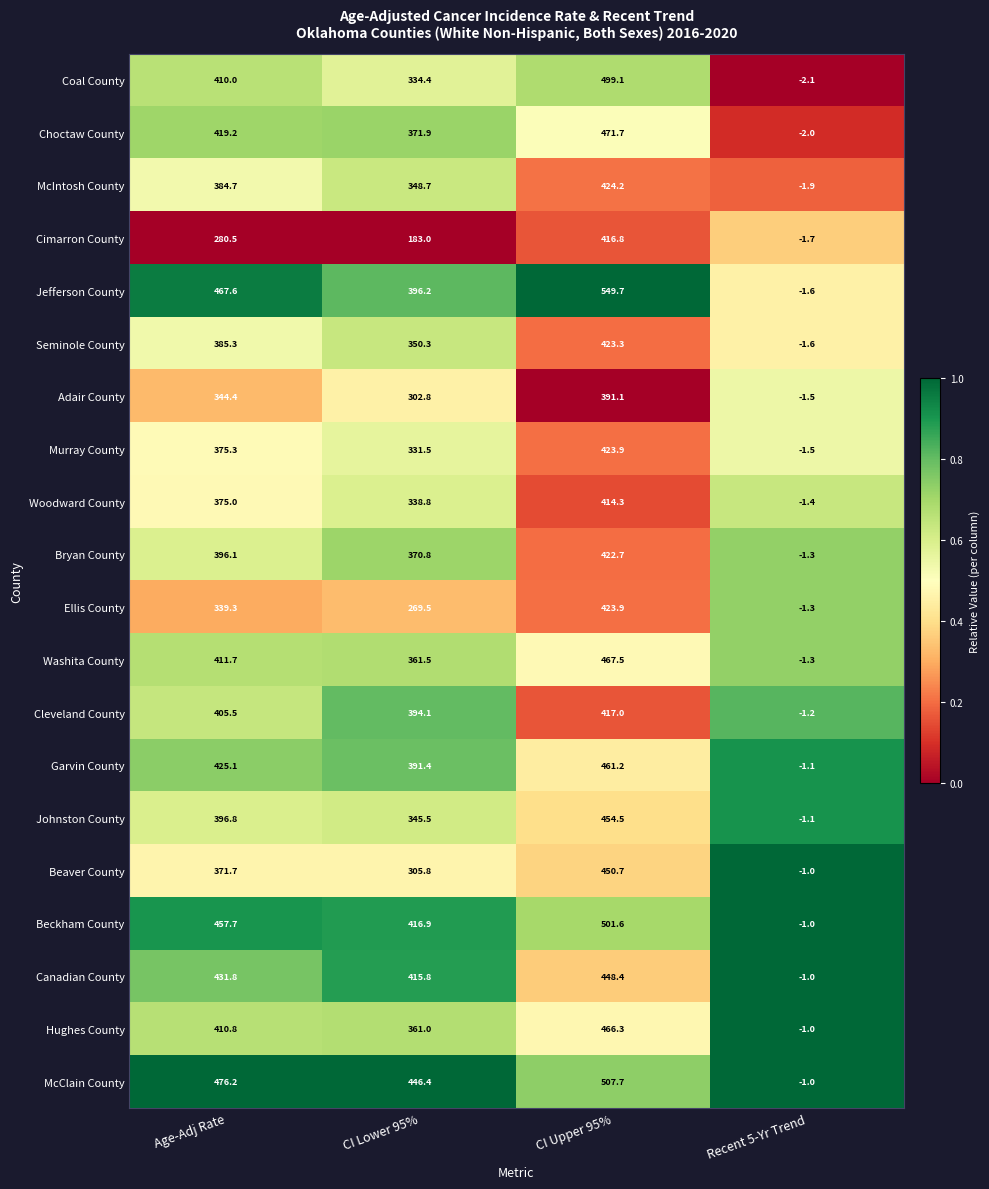

At how many categories does at least one series exceed 0?

3